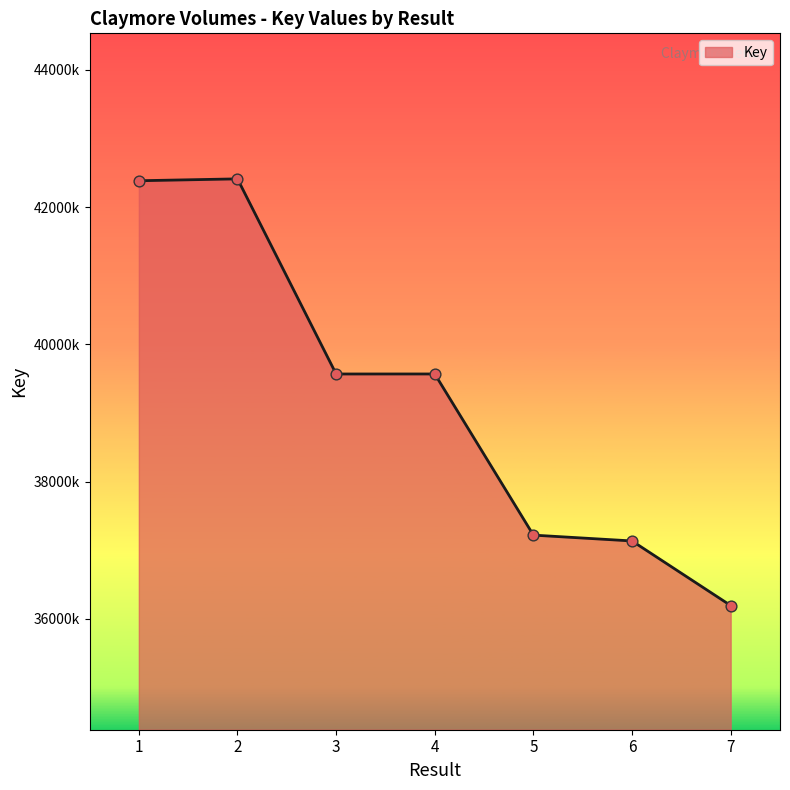

What is the change in value from 1 to 7?

-6189416